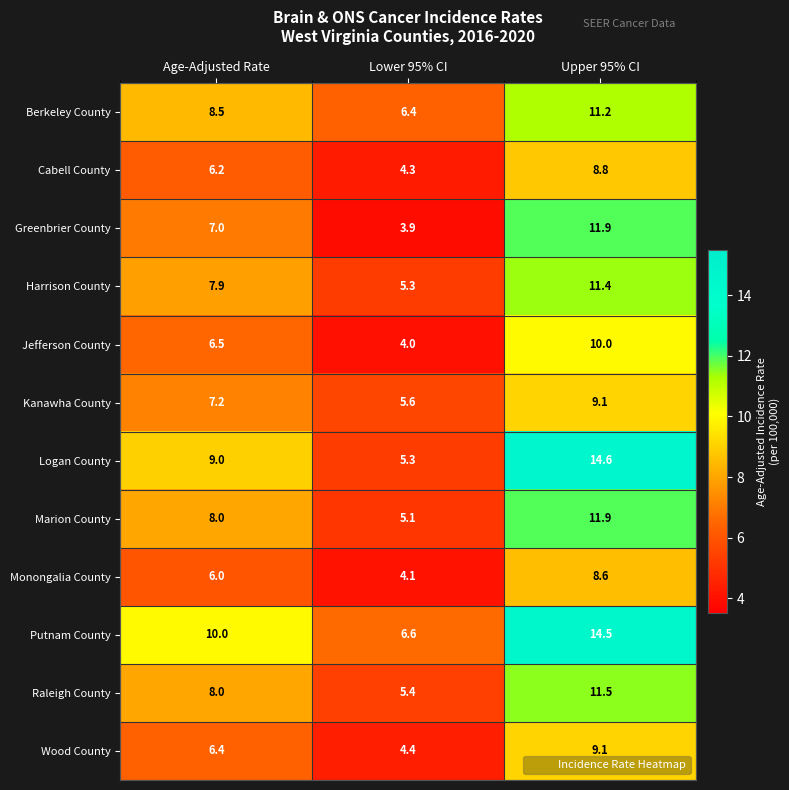

The value of Berkeley County at Lower 95% CI is 11.4. True or false?

False